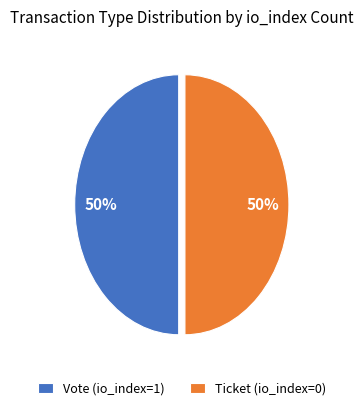

Is the sum of Vote (io_index=1) and Ticket (io_index=0) greater than half?

Yes